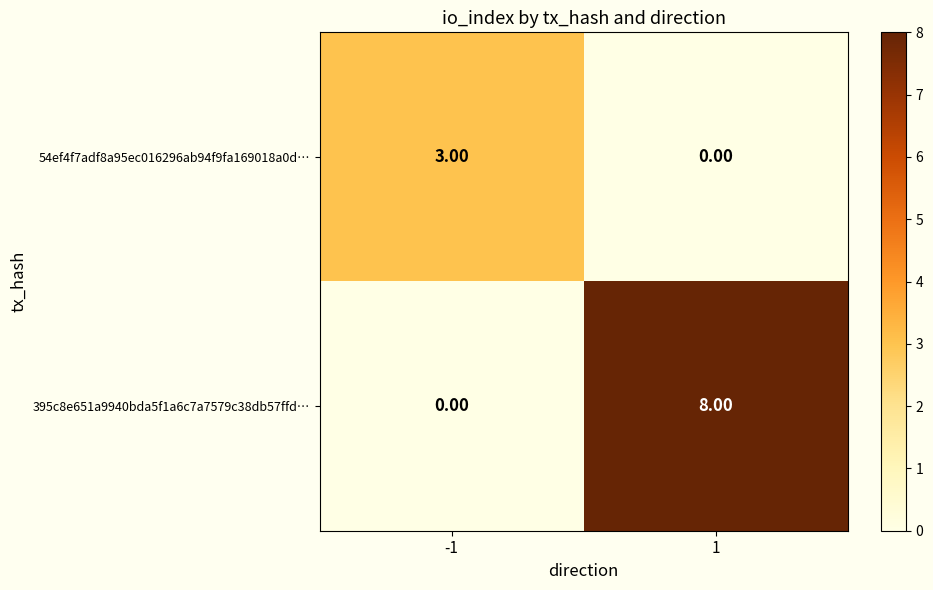

Which series has the largest total across all categories?

395c8e651a9940bda5f1a6c7a7579c38db57ffd…